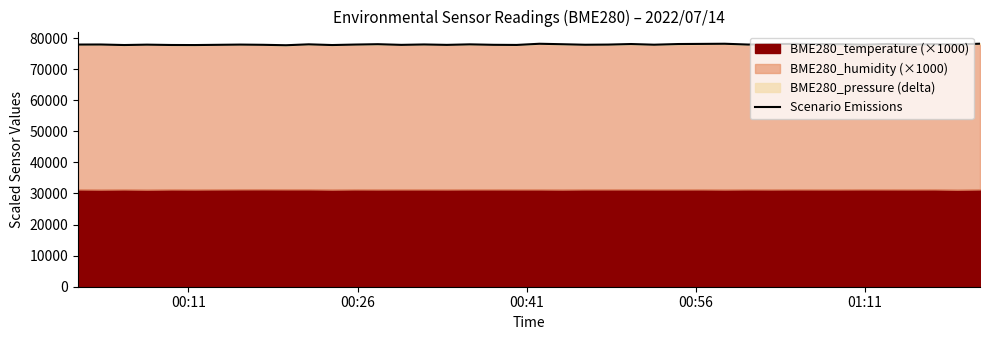

How many points are lower than both their immediate neighbors (excluding endpoints)?

13